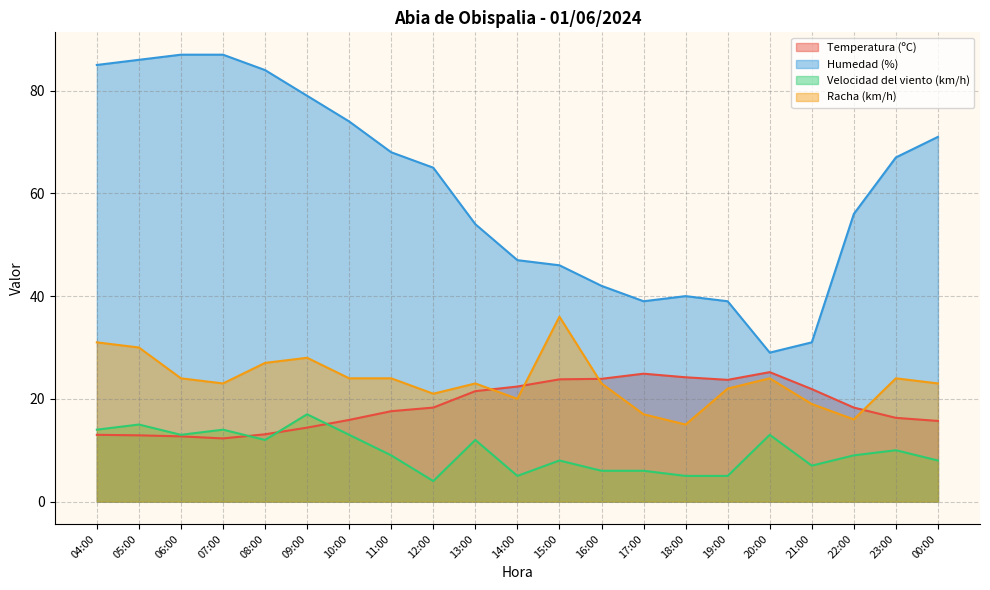

At how many categories does at least one series exceed 17?

21